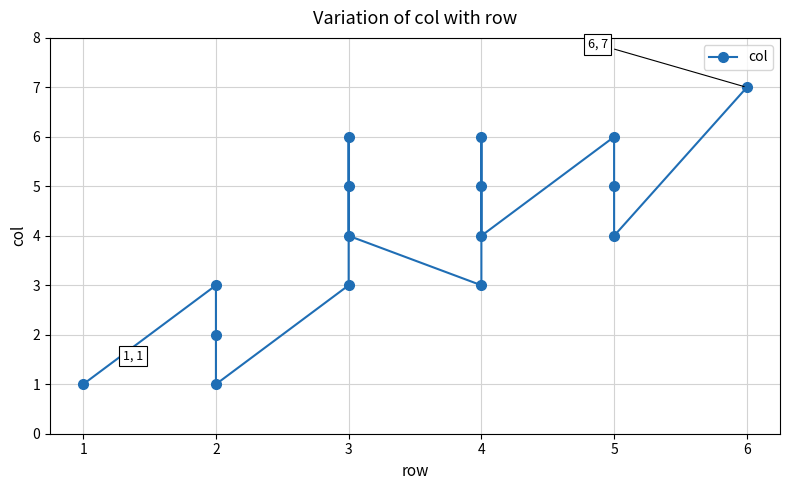

What is the value of the 8th point from the left?

4